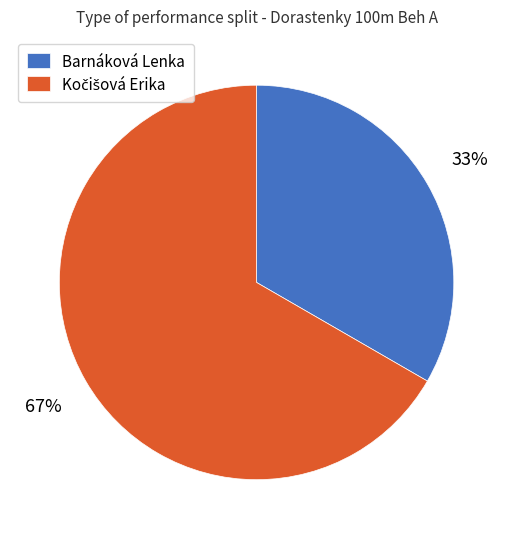

True or false: Barnáková Lenka accounts for 33% of the total.

True